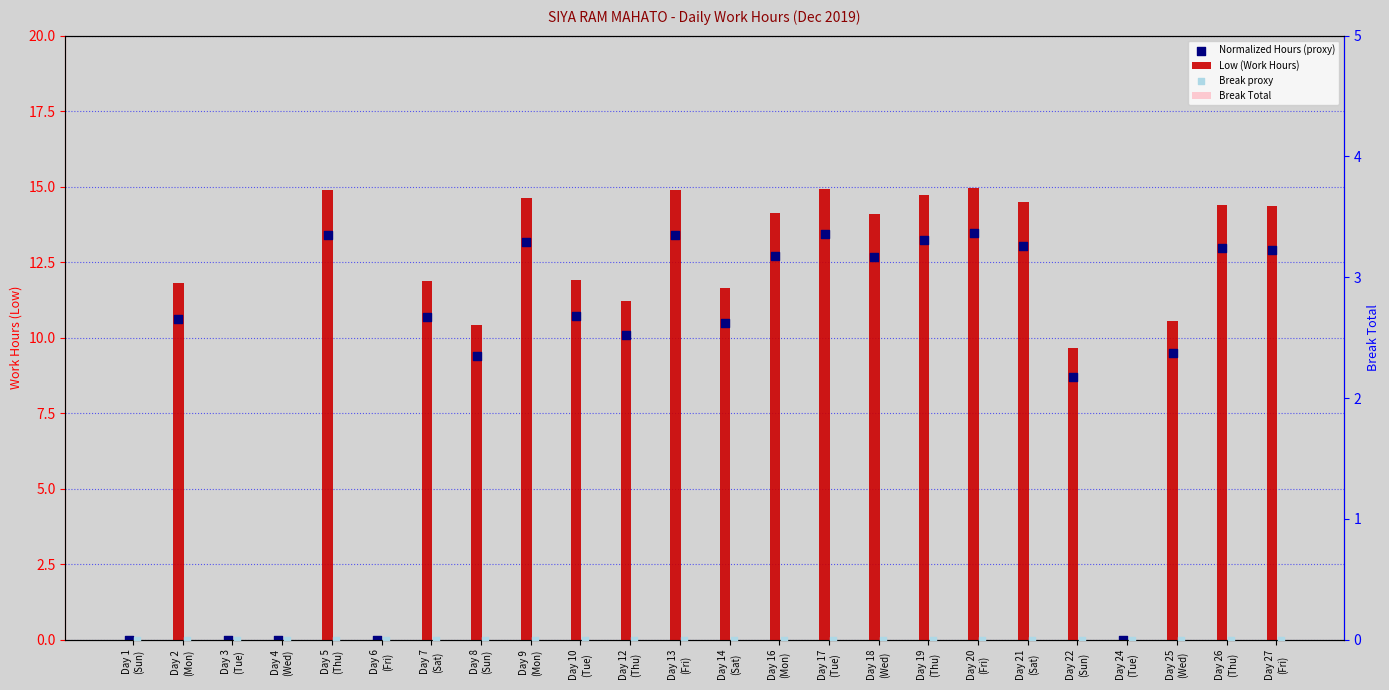

Which series contains the highest Y value?

Low (Work Hours)